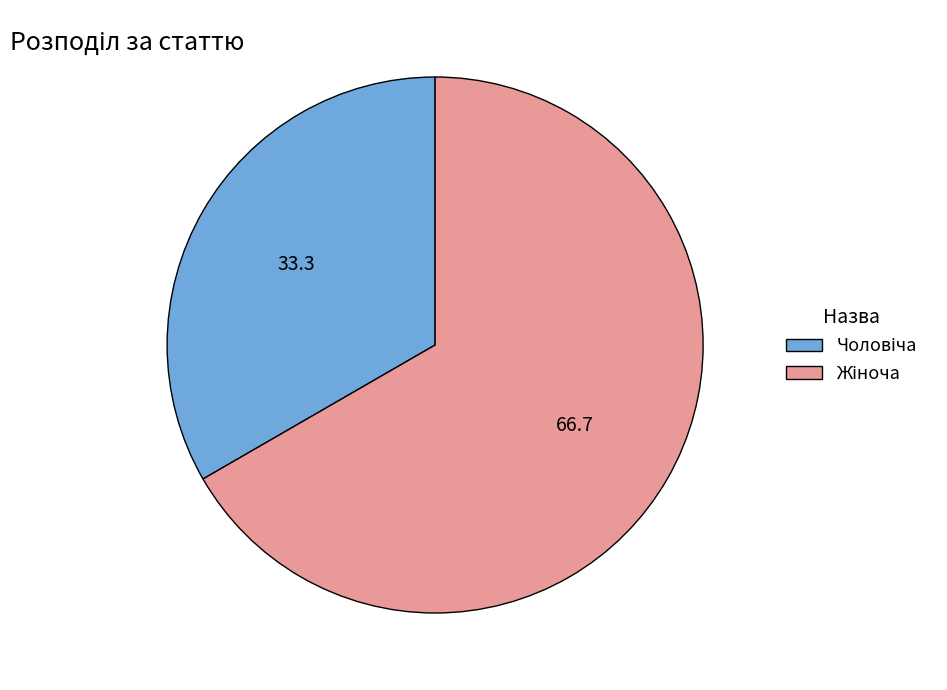

Is there a majority slice in this chart?

Yes